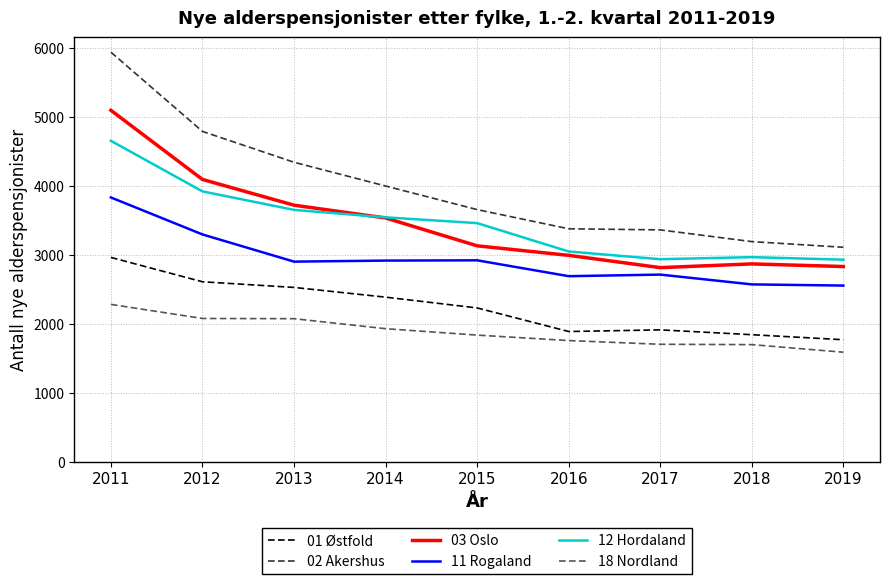

Is it true that 01 Østfold equals 1545 at 2015?

False